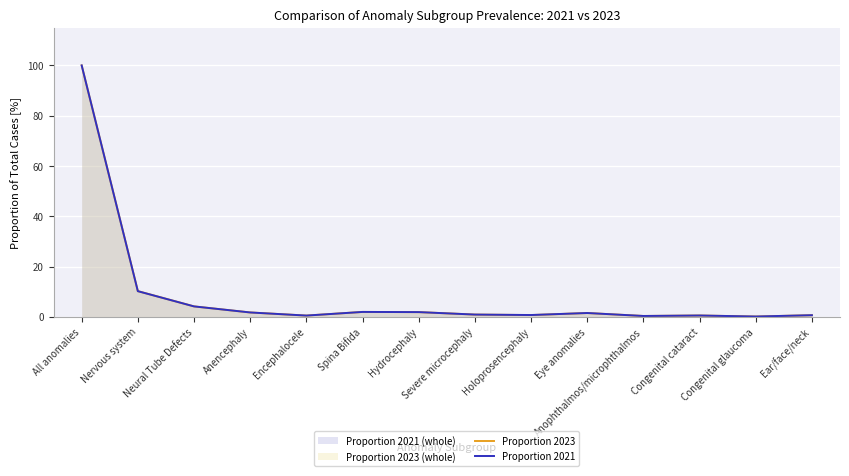

List the labels in order of Proportion 2021 value, smallest first.

Congenital glaucoma, Anophthalmos/microphthalmos, Encephalocele, Congenital cataract, Ear/face/neck, Holoprosencephaly, Severe microcephaly, Eye anomalies, Anencephaly, Hydrocephaly, Spina Bifida, Neural Tube Defects, Nervous system, All anomalies